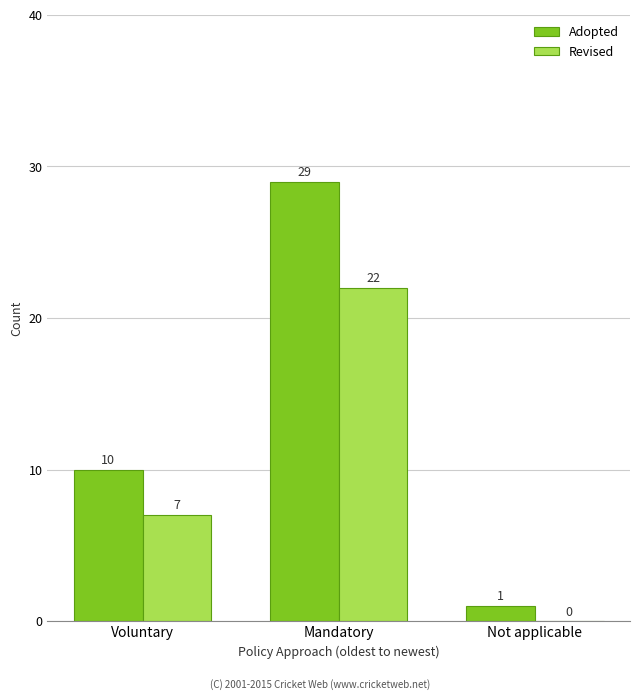

At which label is Revised closest to 11?

Voluntary